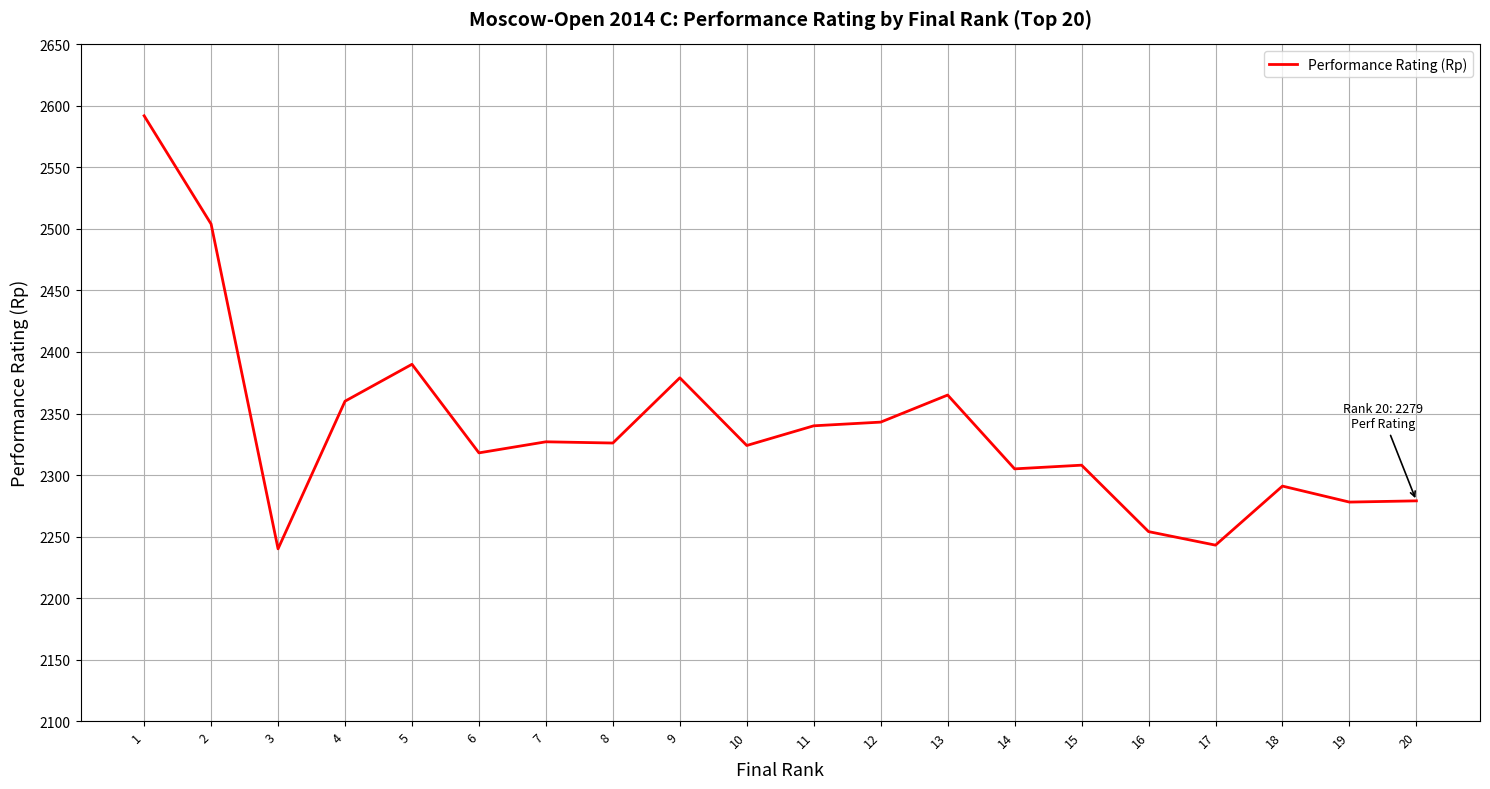

What is the minimum value shown in the chart?

2240